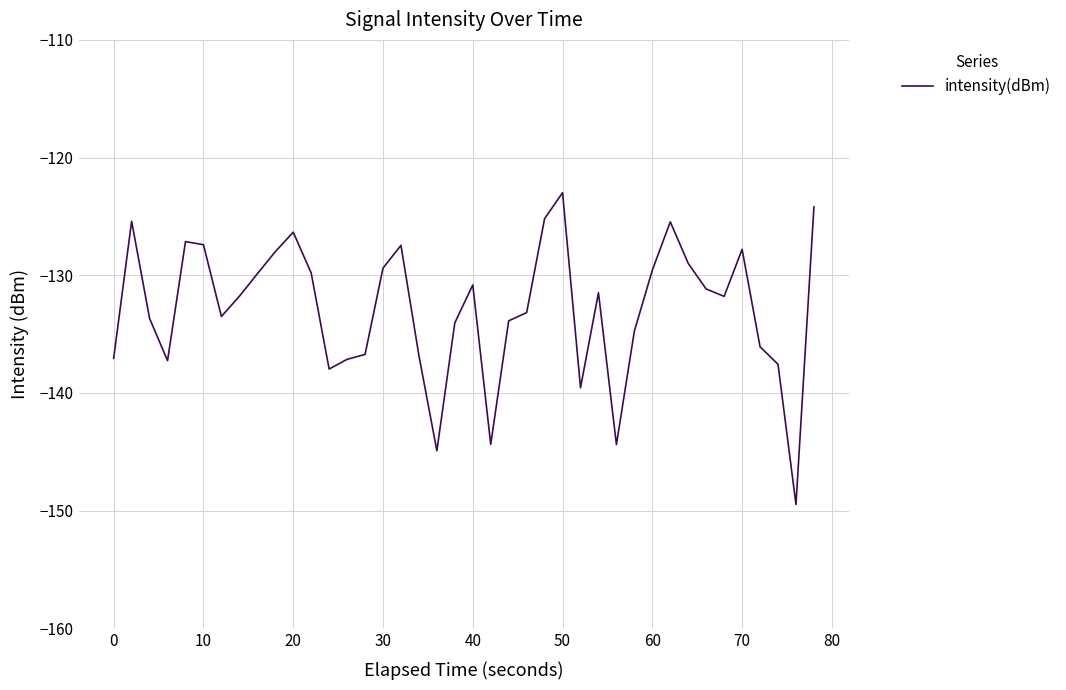

What is the maximum value shown in the chart?

-123.0